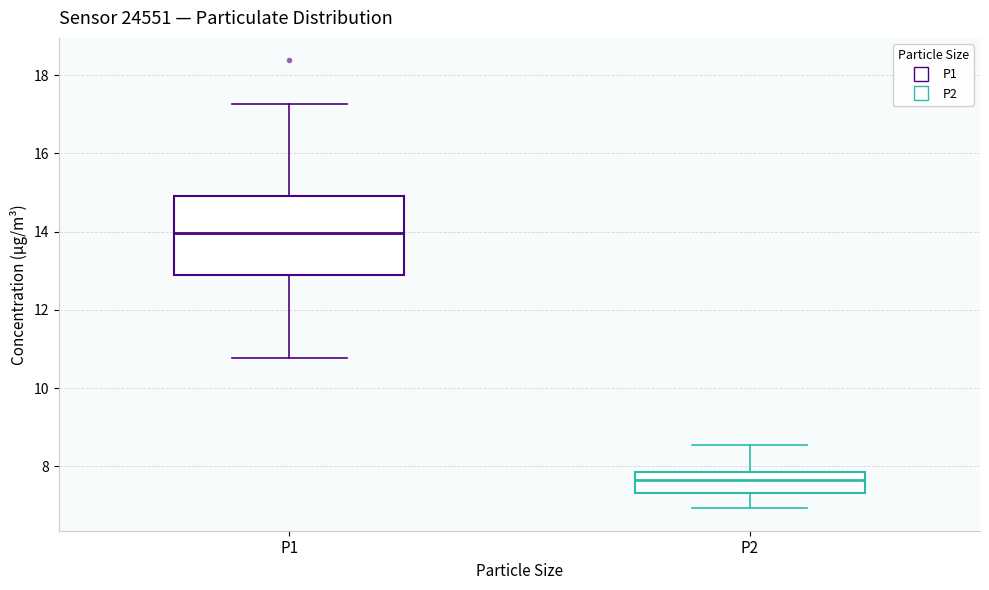

Reading left to right, read every box against the y-axis: the position of its median line, the range the box covers, and the ends of its whiskers. The values are not printed on the chart, so give them approximately, as read against the axis.

P1: median 14.0, box 12.8 to 15.0, whiskers 10.8 to 17.2
P2: median 7.6, box 7.4 to 7.8, whiskers 7.0 to 8.6